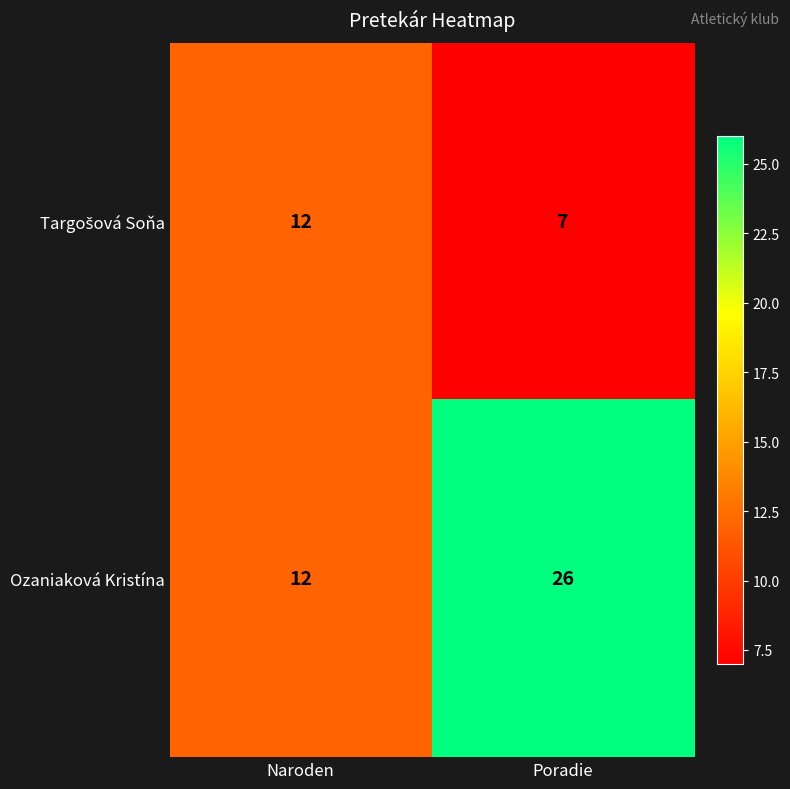

Is it true that Ozaniaková Kristína equals 26 at Poradie?

True